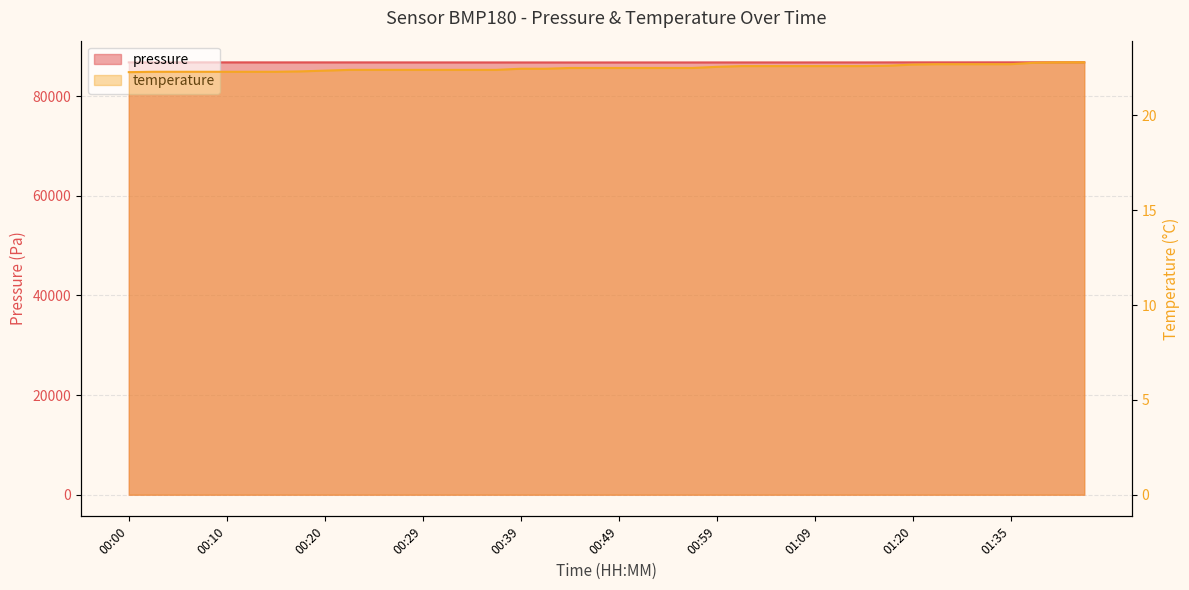

What is the average value of the pressure series?

86779.6